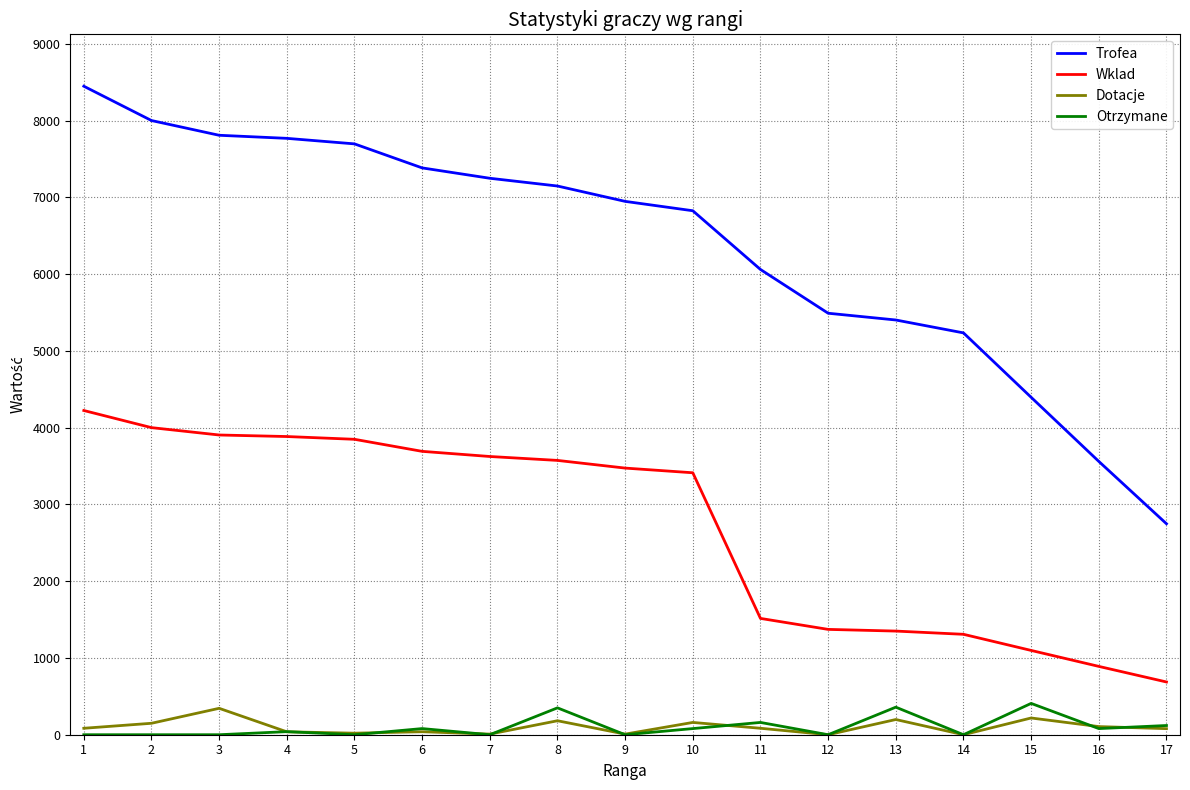

Does the chart display data point markers on the line(s)?

No